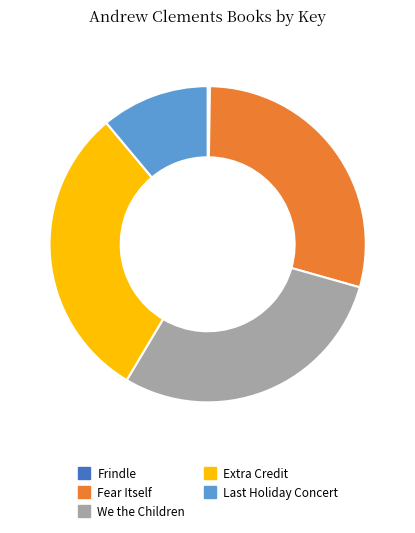

Is there any slice that represents more than half of the pie?

No